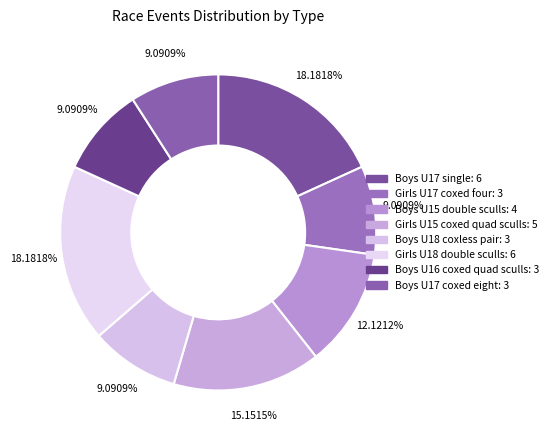

To the nearest percent, what is the average slice percentage?

12%